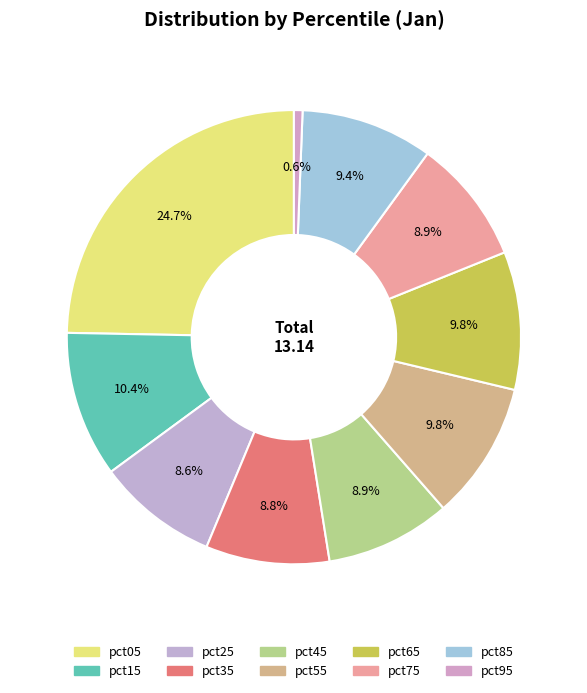

How many slices are in this pie chart?

10